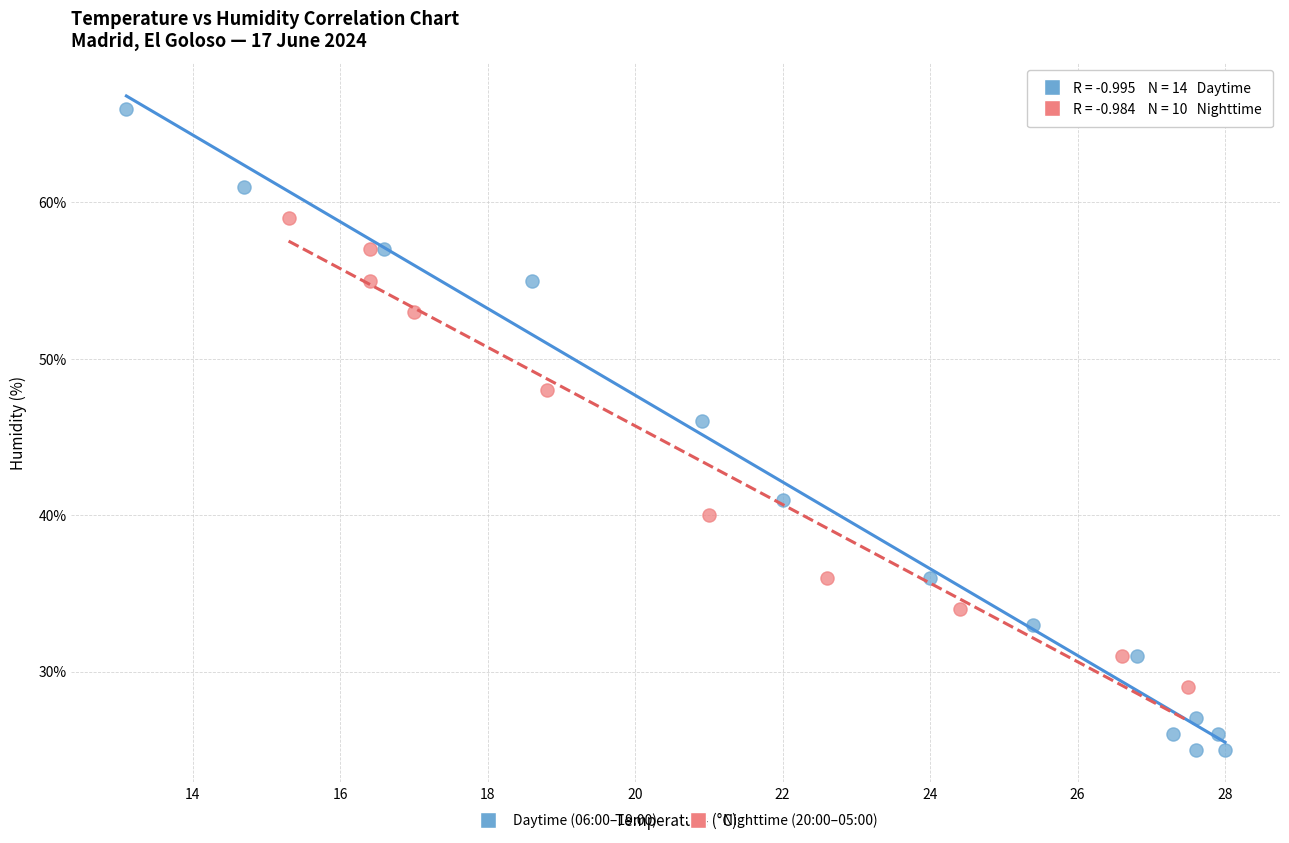

Which series contains the lowest Y value?

Daytime (06:00–19:00)